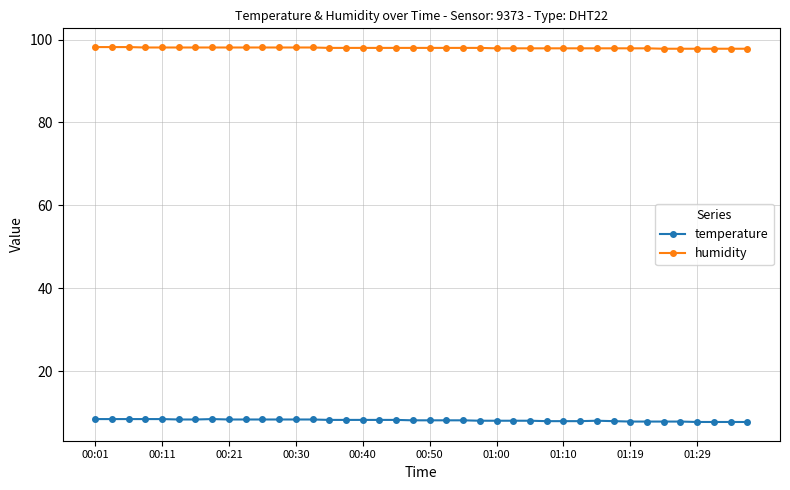

What is the sum of all humidity values?

3919.5